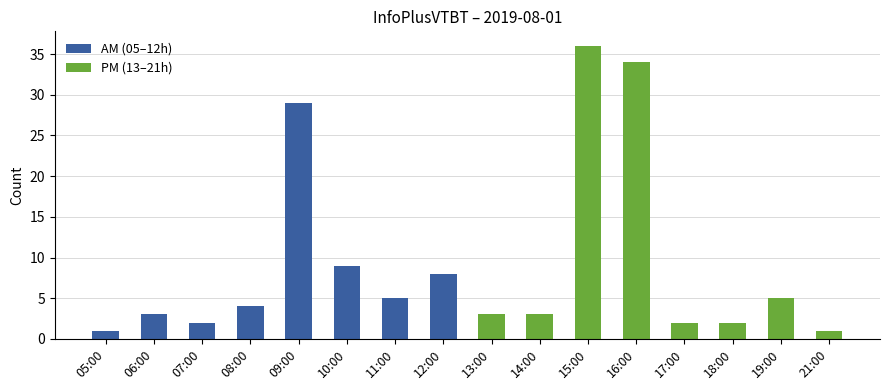

What is the sum of all PM (13–21h) values?

86